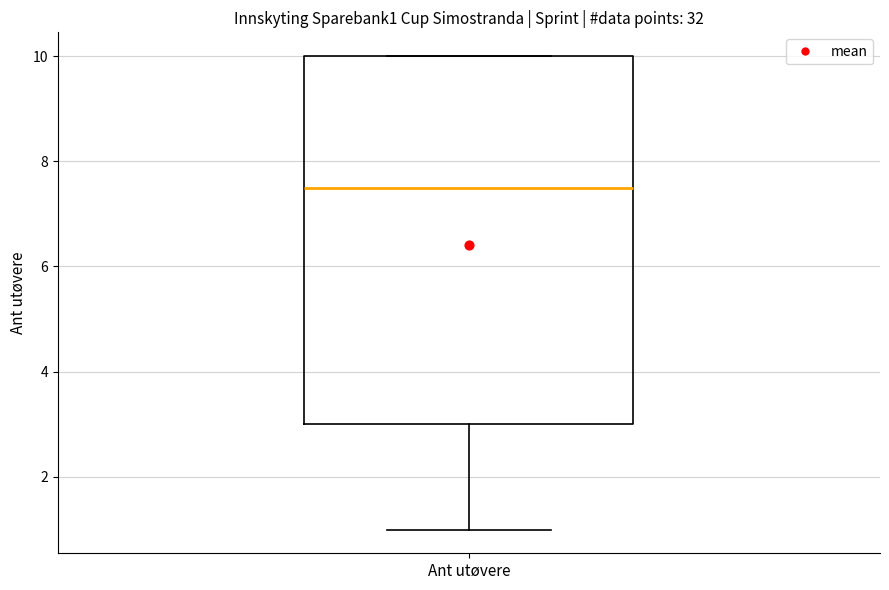

Transcribe this box plot: give where the median line is, the range the box spans, and where the two whiskers end, as read against the y-axis. The values are not printed on the chart, so give them approximately, as read against the axis.

median 7.6, box 3.0 to 10.0, whiskers 1.0 to 10.0